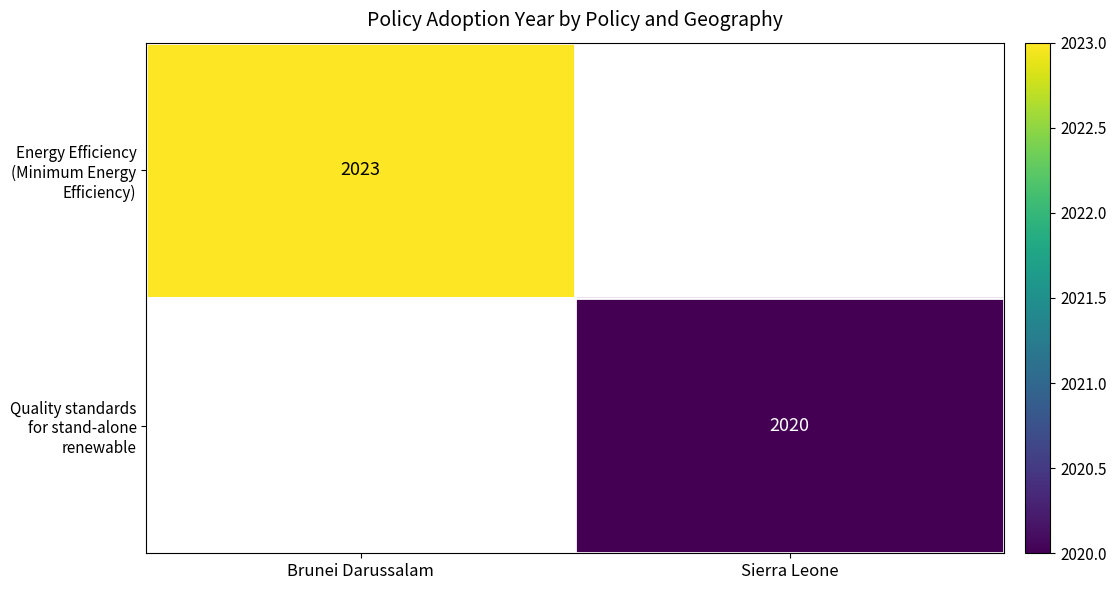

At how many categories does at least one series exceed 487?

2